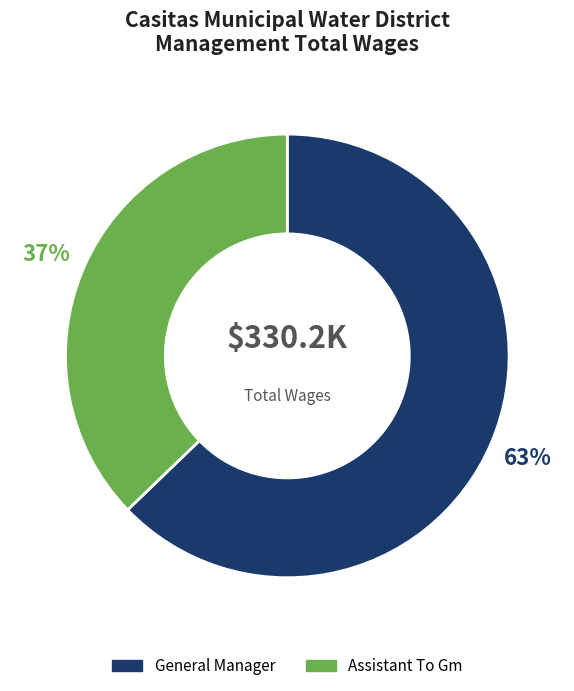

Combined, do Assistant To Gm and General Manager account for over 50%?

Yes